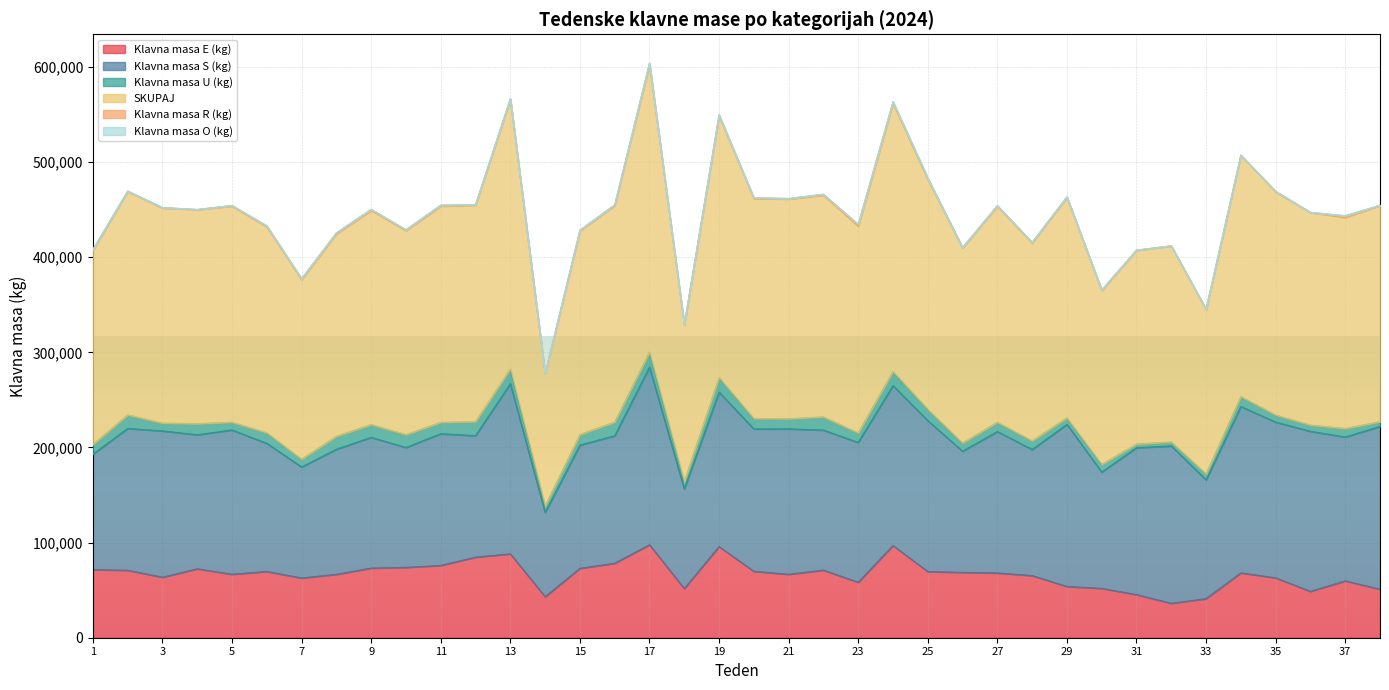

What is the difference between the maximum and minimum values in the Klavna masa E (kg) series?

61574